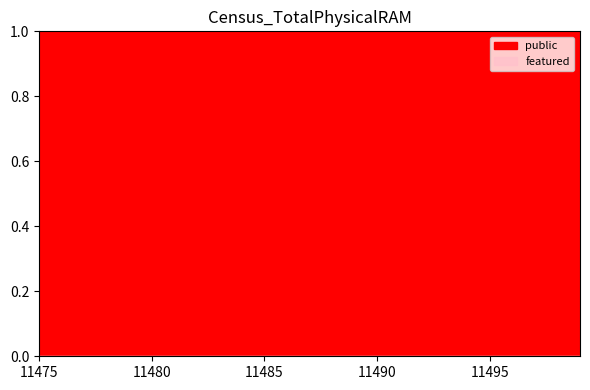

At how many categories does at least one series exceed 0?

25